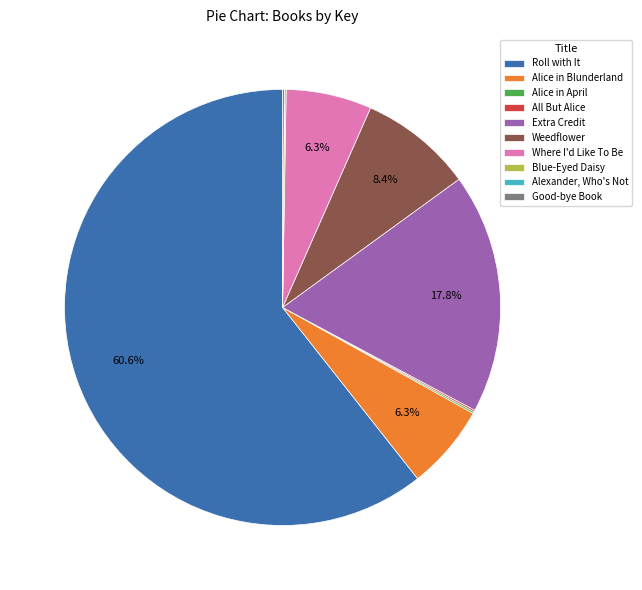

Which has a higher value, Where I'd Like To Be or Weedflower?

Weedflower